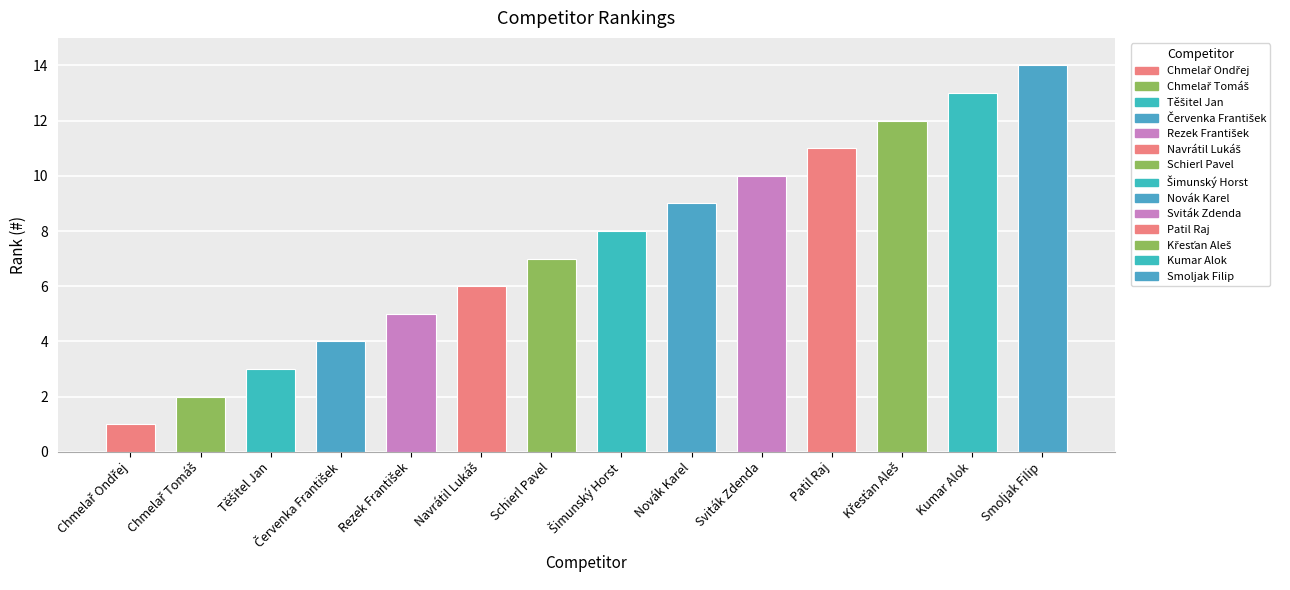

What is the greatest value displayed?

14